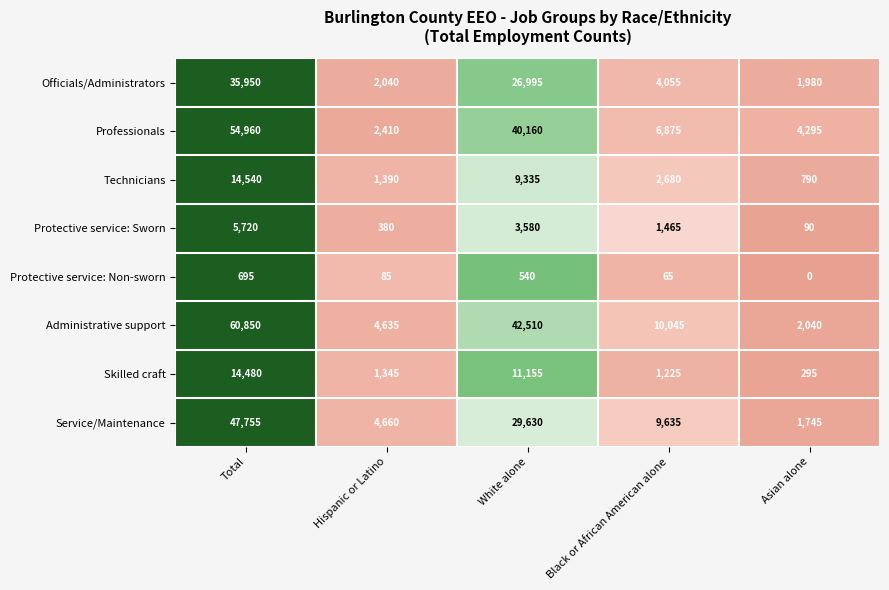

List the series in order of their peak value, lowest first.

Protective service: Non-sworn, Protective service: Sworn, Skilled craft, Technicians, Officials/Administrators, Service/Maintenance, Professionals, Administrative support